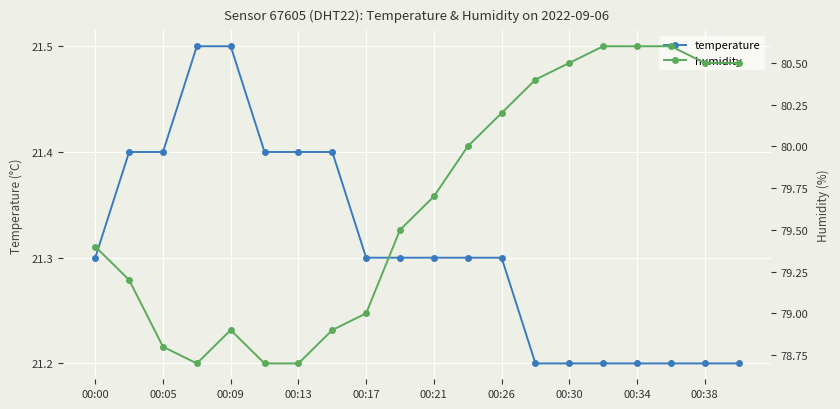

Which series has the largest total across all categories?

humidity